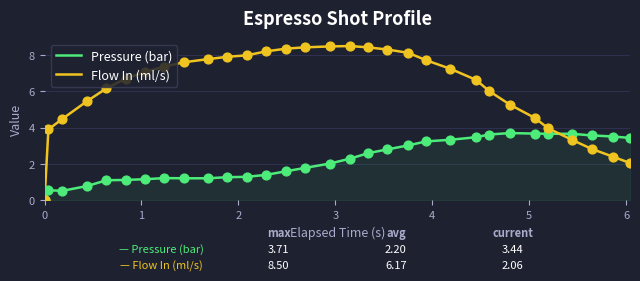

What are all the series names shown in the legend?

Pressure (bar), Flow In (ml/s)